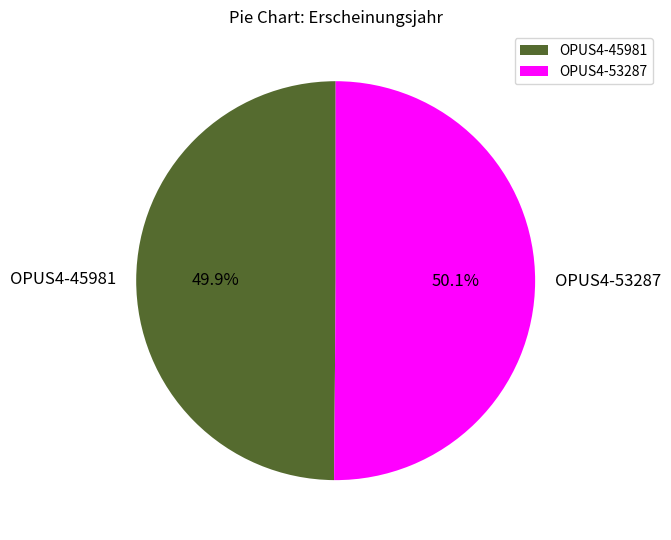

To the nearest percent, what is the combined percentage of OPUS4-45981 and OPUS4-53287?

100%